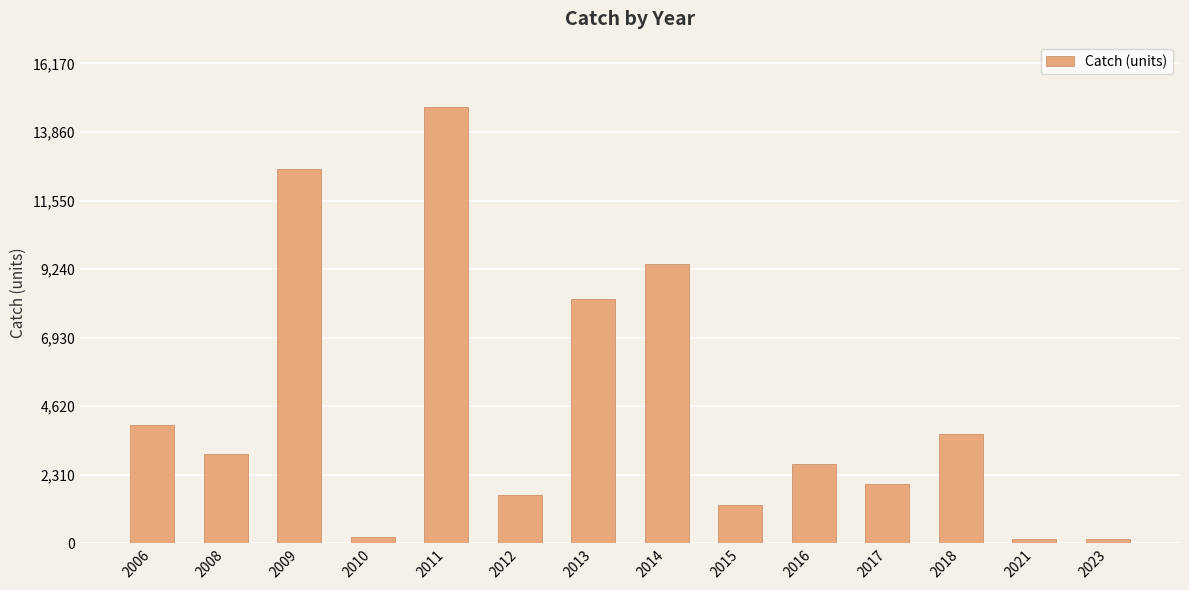

What is the value of the 3rd bar from the left?

12600